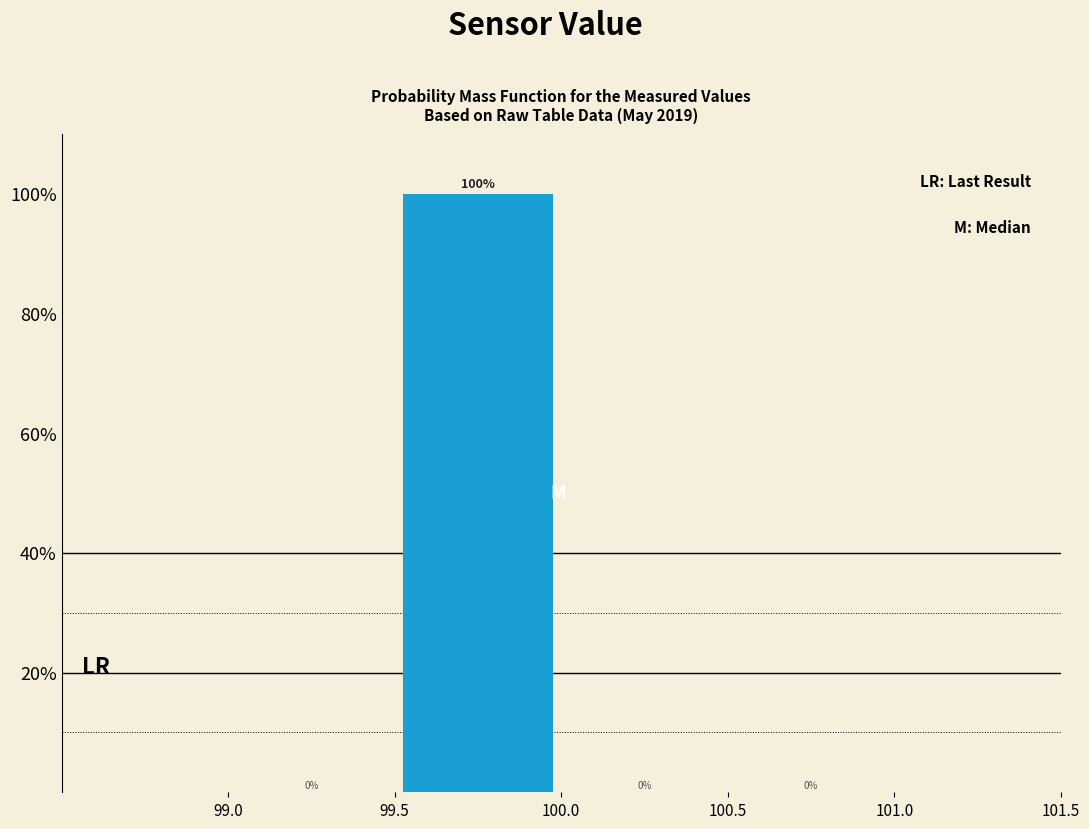

Reading left to right, transcribe this chart: for each bar, give the range it covers on the x-axis and its height.

99.0 to 99.5: 0
99.5 to 100.0: 100
100.0 to 100.5: 0
100.5 to 101.0: 0